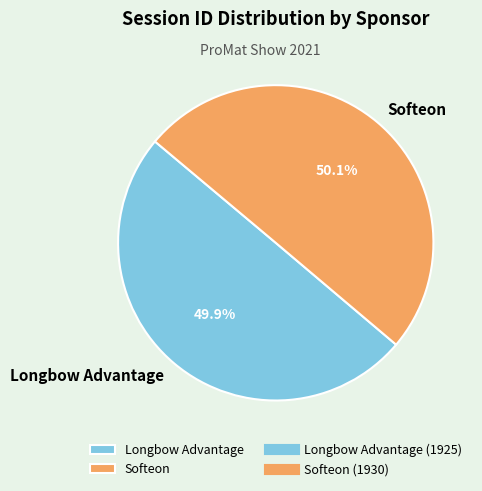

Count the number of slices in the pie.

2